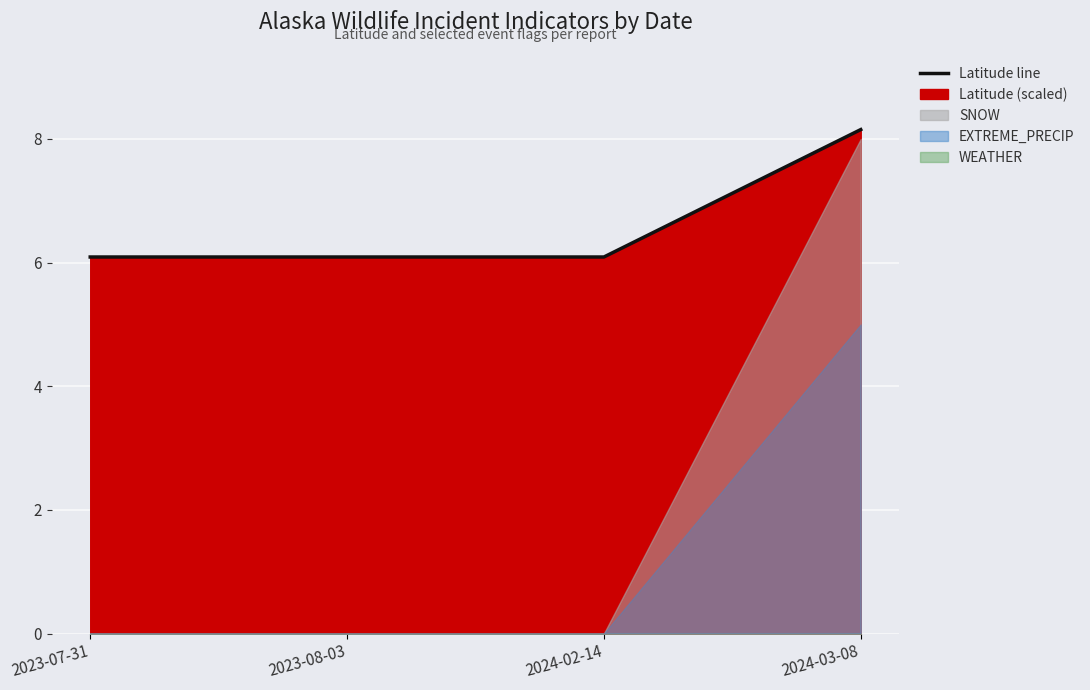

Read the value at 2024-02-14.

6.1